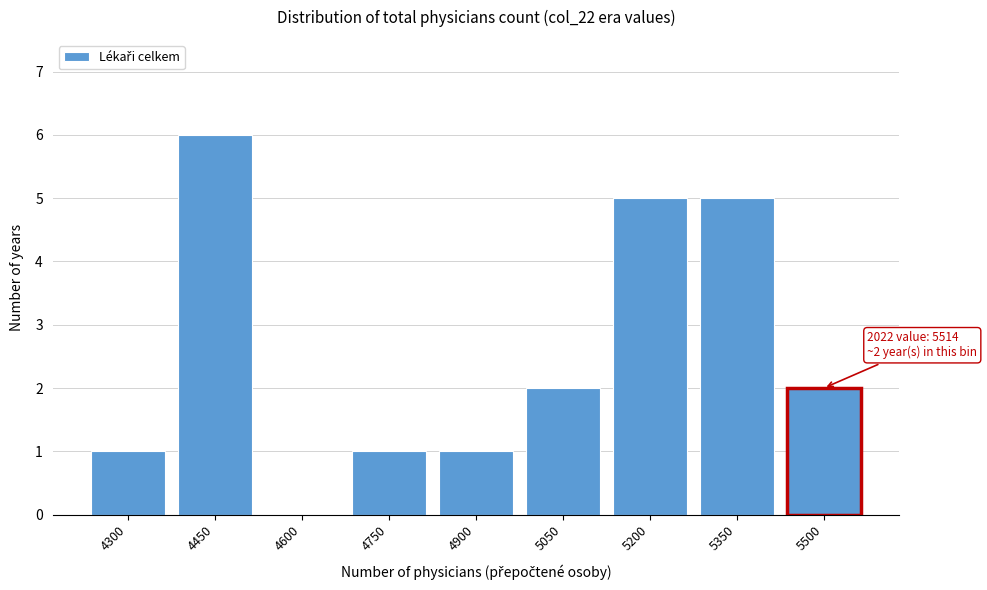

Reading right to left, what are all the values shown in this chart?

5500=2	5350=5	5200=5	5050=2	4900=1	4750=1	4600=0	4450=6	4300=1